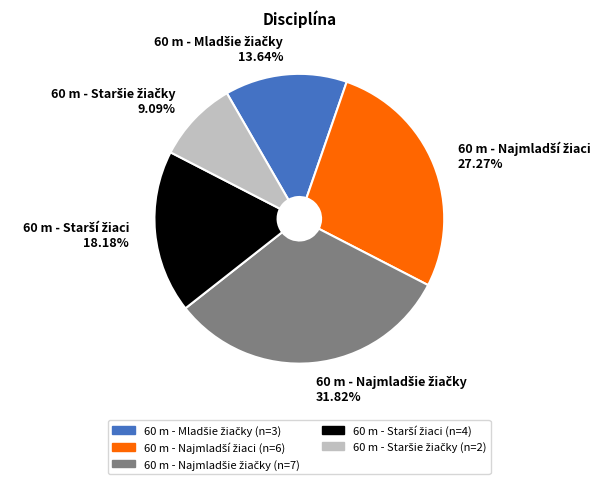

Is there a majority slice in this chart?

No